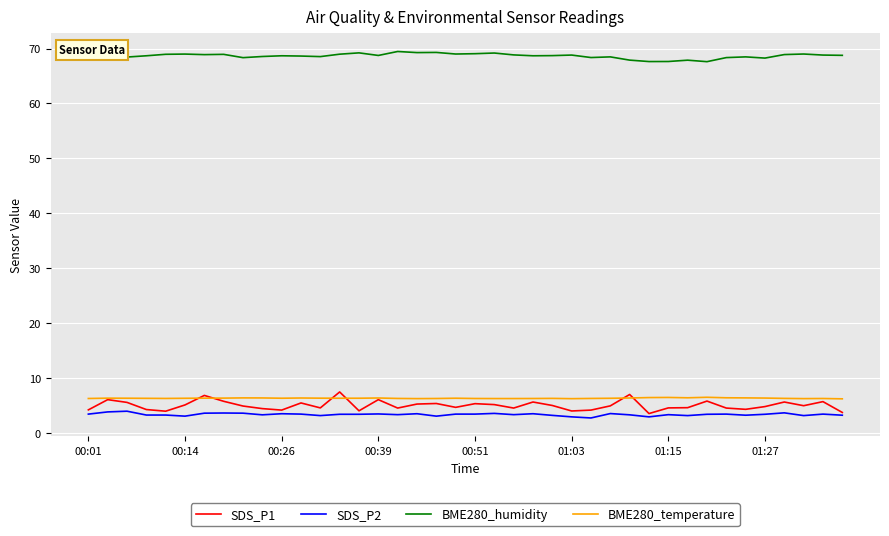

How many categories are shown in the chart?

40